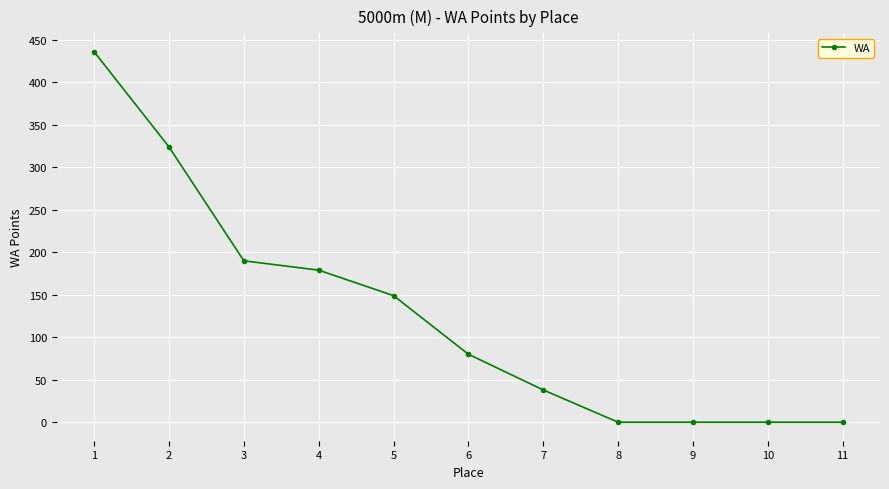

What is the sum of the values at 7 and 9?

38